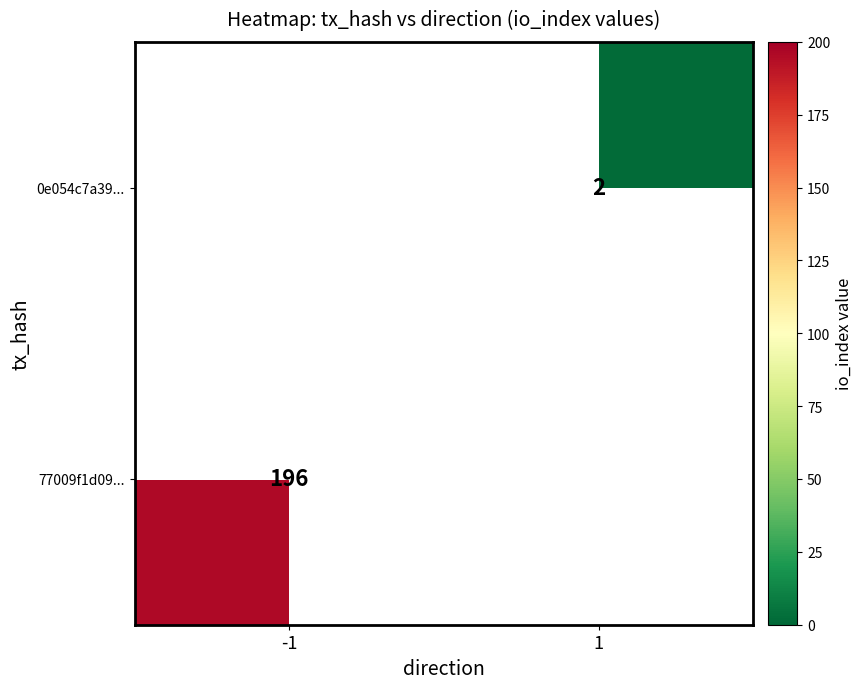

Between 1 and -1, which is larger?

-1